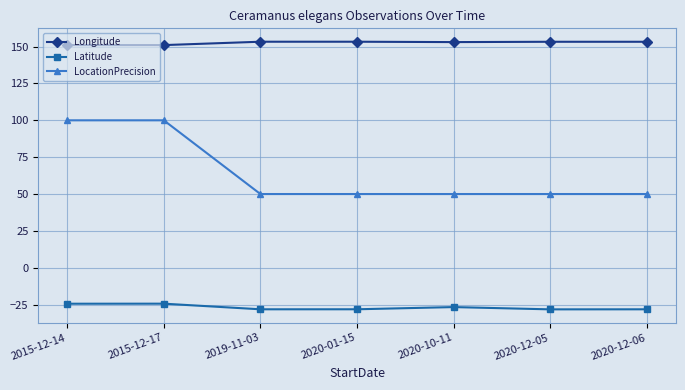

How many data points does each series have?

7